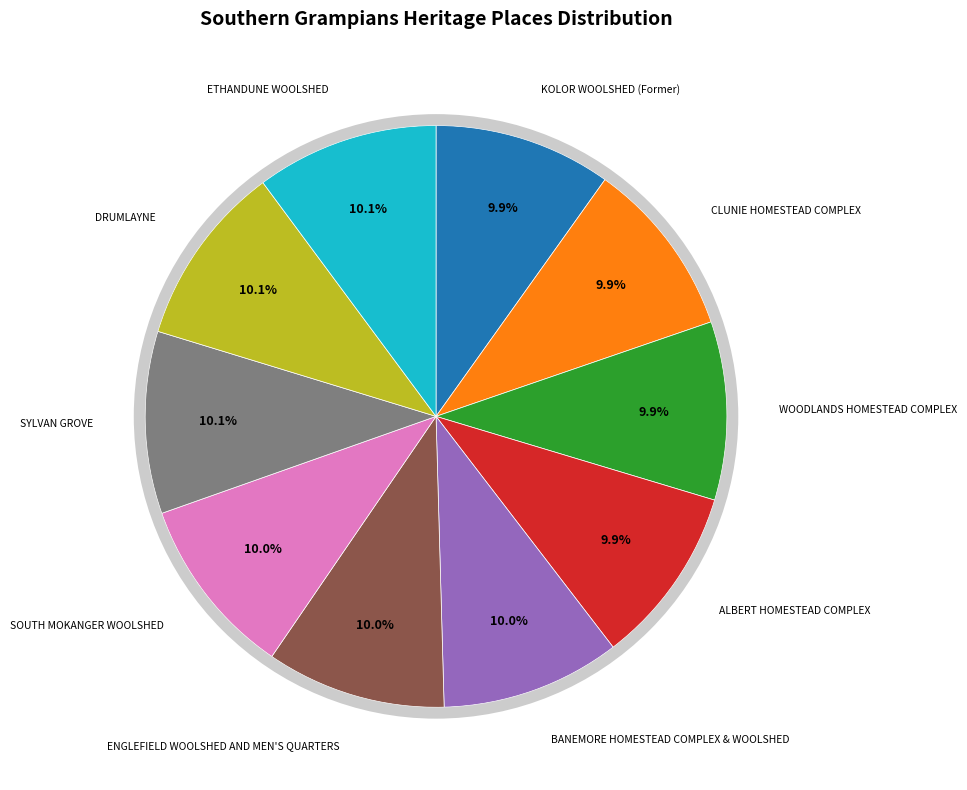

Count the number of slices in the pie.

10